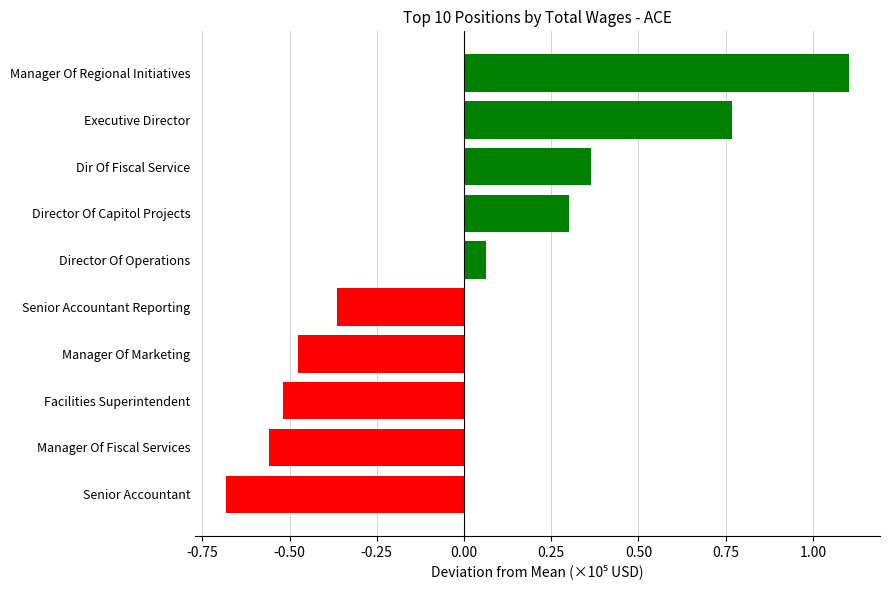

Are the bars grouped side by side (vs. stacked)?

No